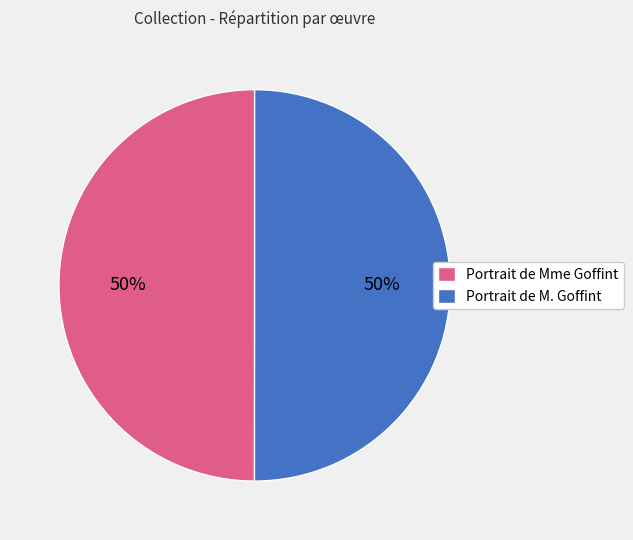

To the nearest percent, what is the combined percentage of Portrait de Mme Goffint and Portrait de M. Goffint?

100%